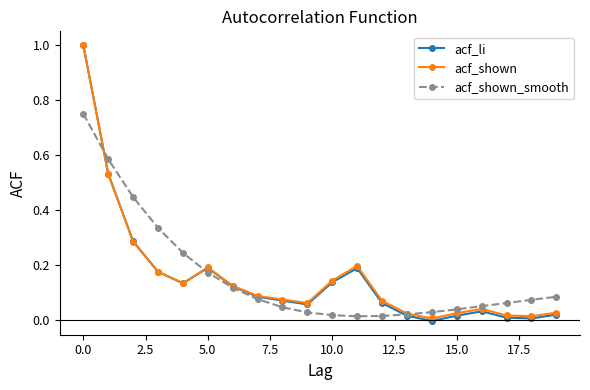

What is the greatest value displayed?

1.0